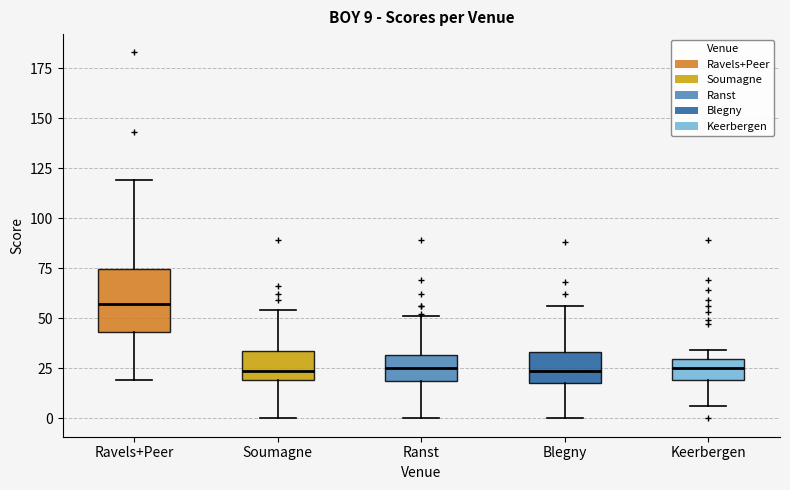

Which box is the tallest, from its lower edge to its upper edge?

Ravels+Peer